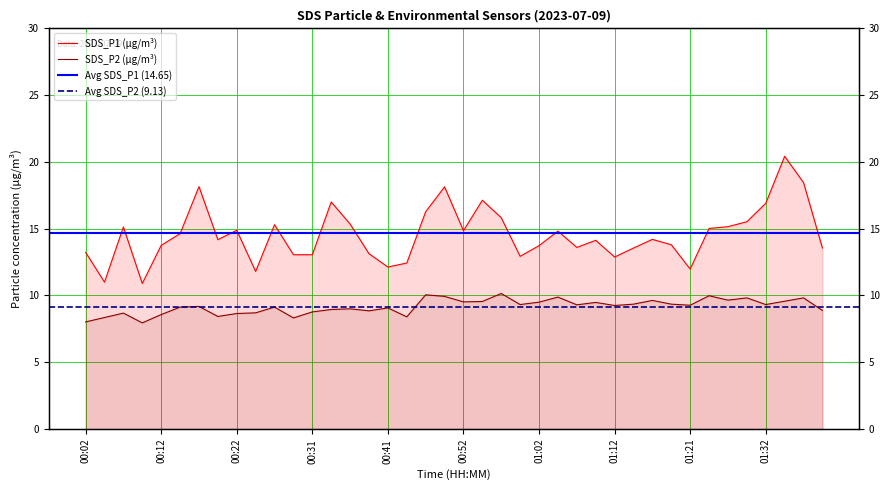

How many series are shown in this chart?

2